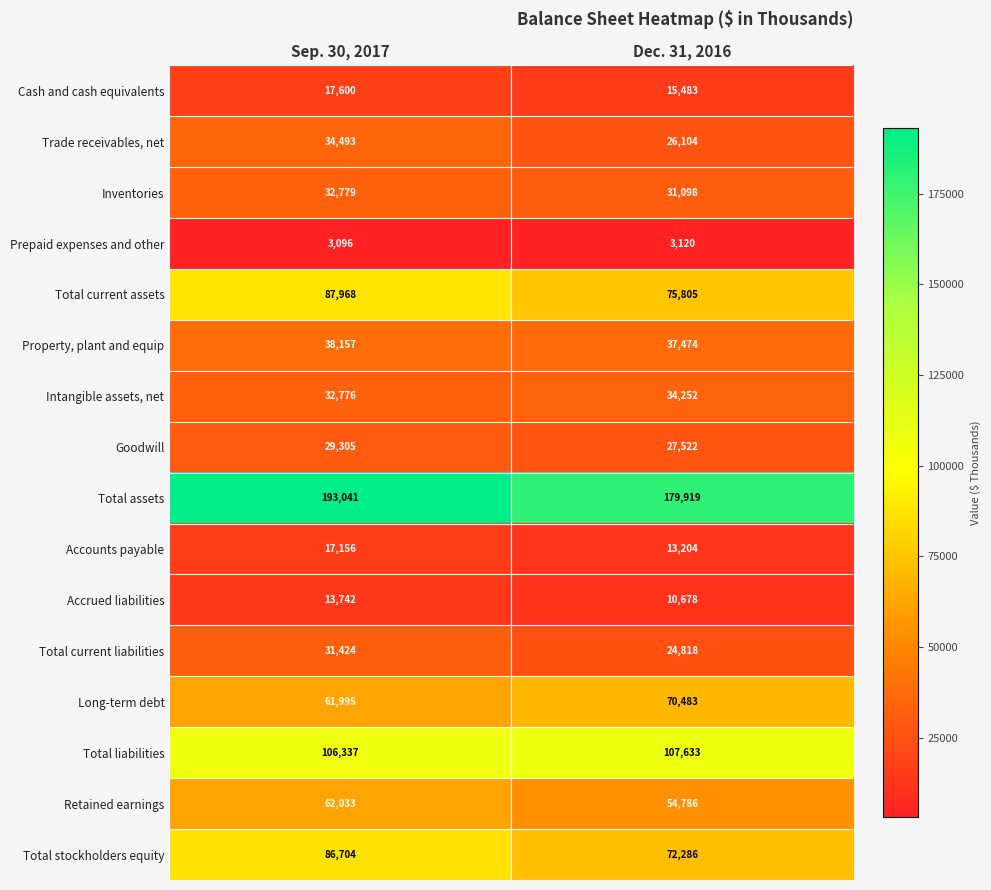

What is the greatest value displayed?

193041